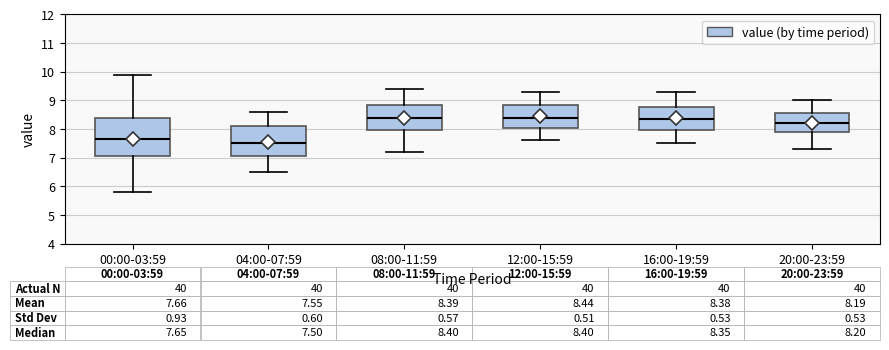

Comparing the boxes themselves (not the whiskers), which one is the tallest?

00:00-03:59